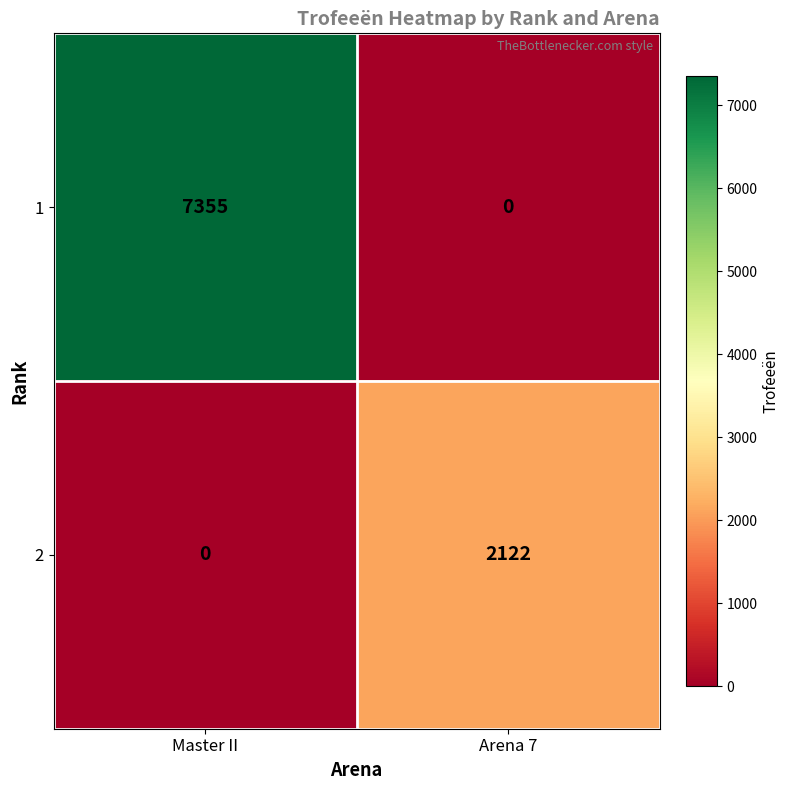

Is it true that 1 equals 2587 at Master II?

False